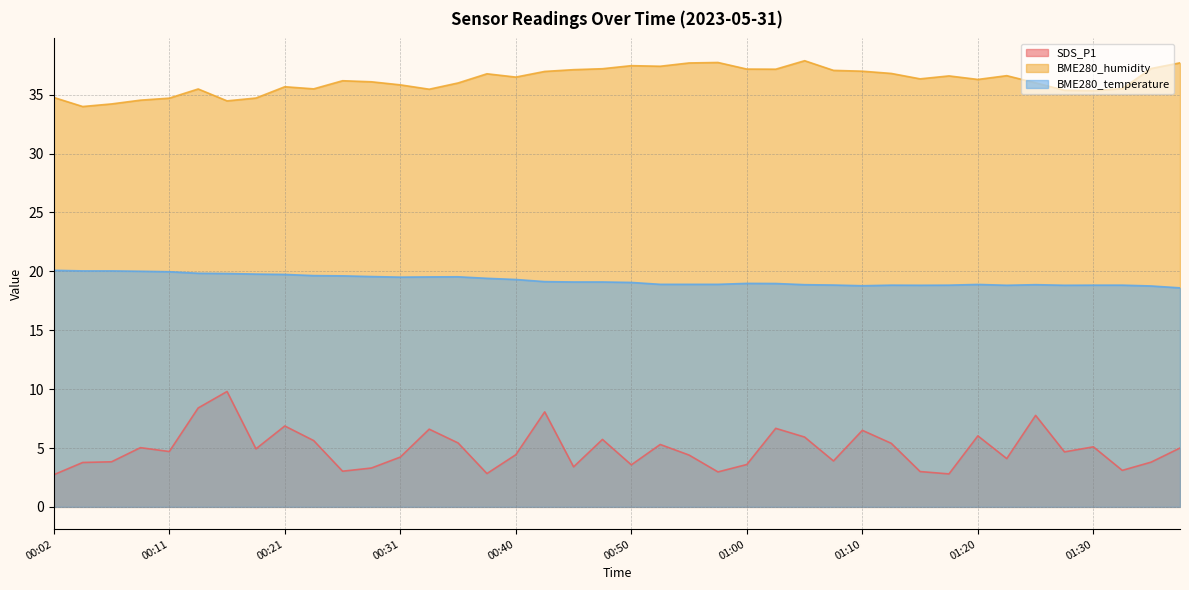

What are all the series names shown in the legend?

SDS_P1, BME280_humidity, BME280_temperature